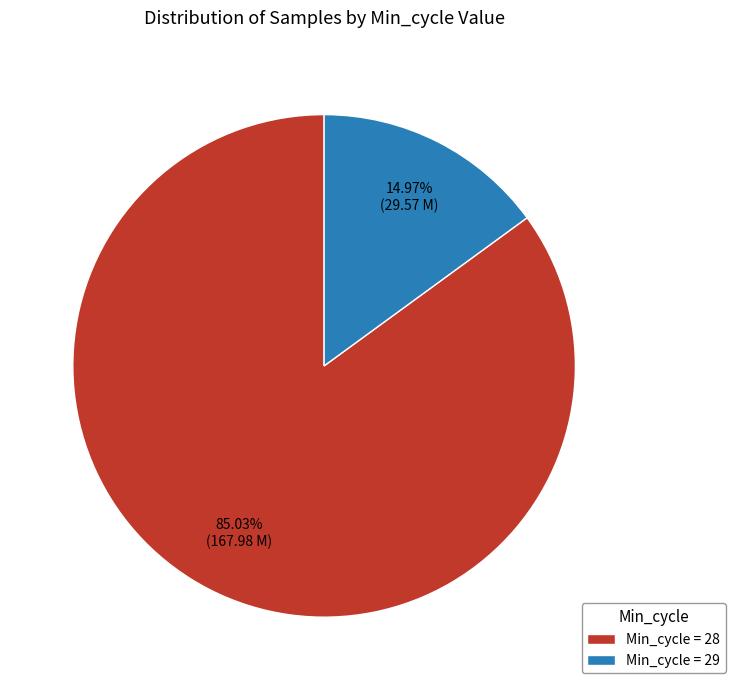

Rank the categories by value from lowest to highest.

Min_cycle = 29, Min_cycle = 28